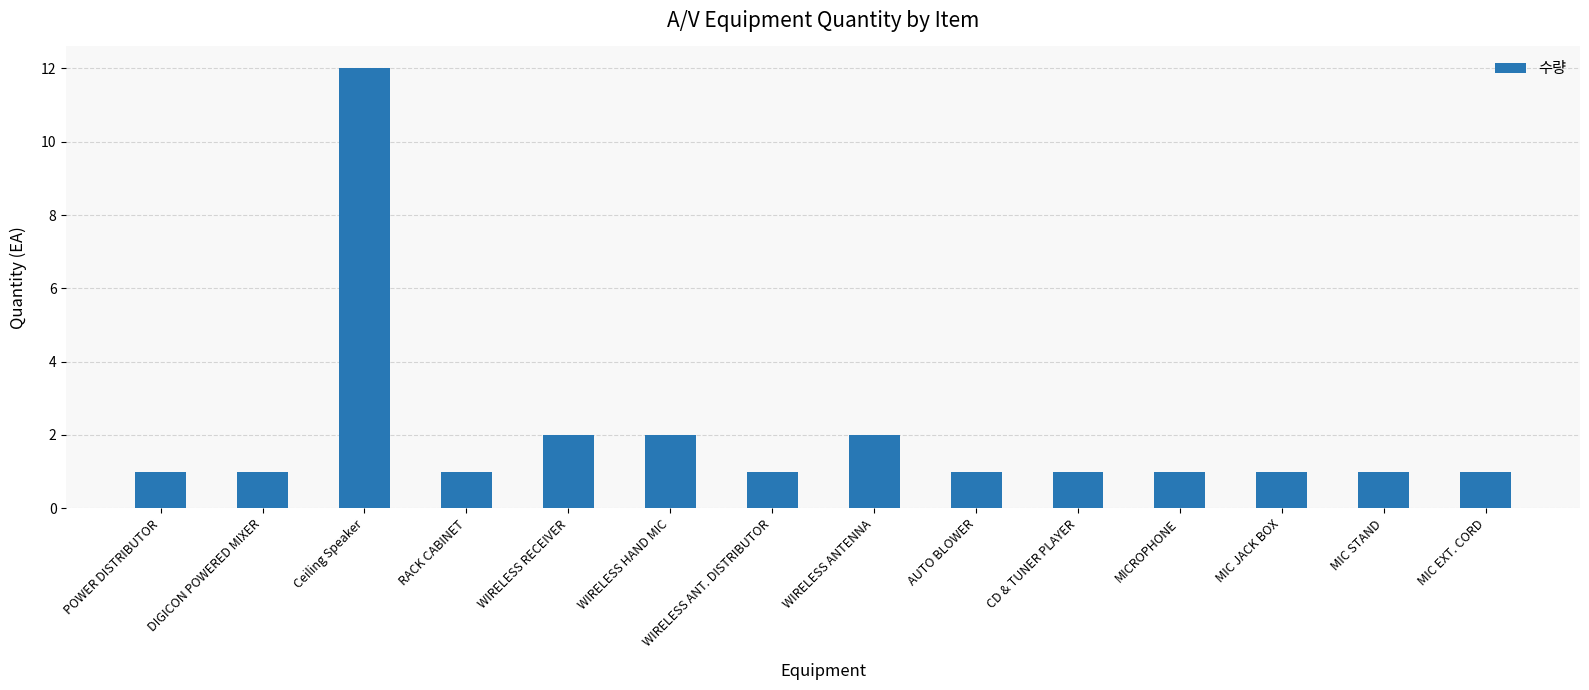

Reading left to right, what are all the values shown in this chart?

1	1	12	1	2	2	1	2	1	1	1	1	1	1